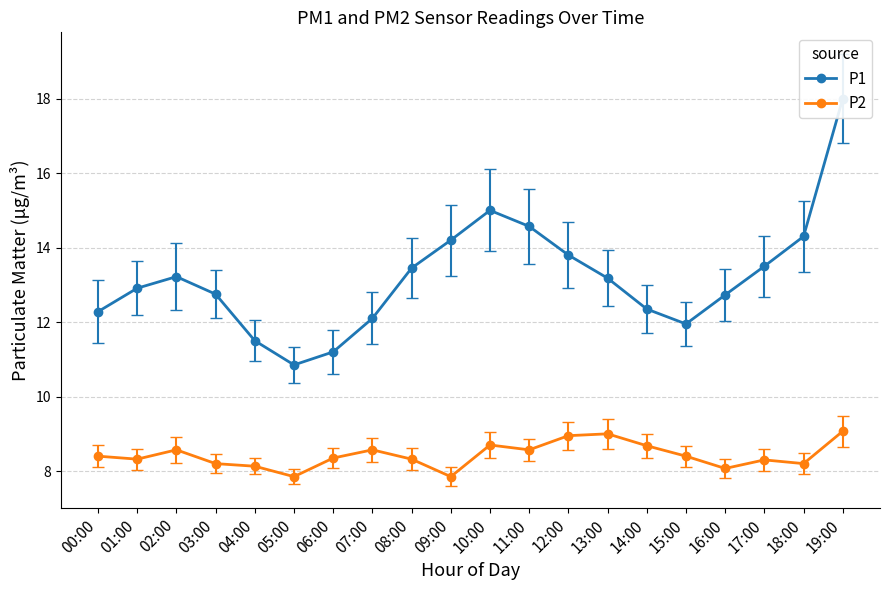

Which series has the largest total across all categories?

P1